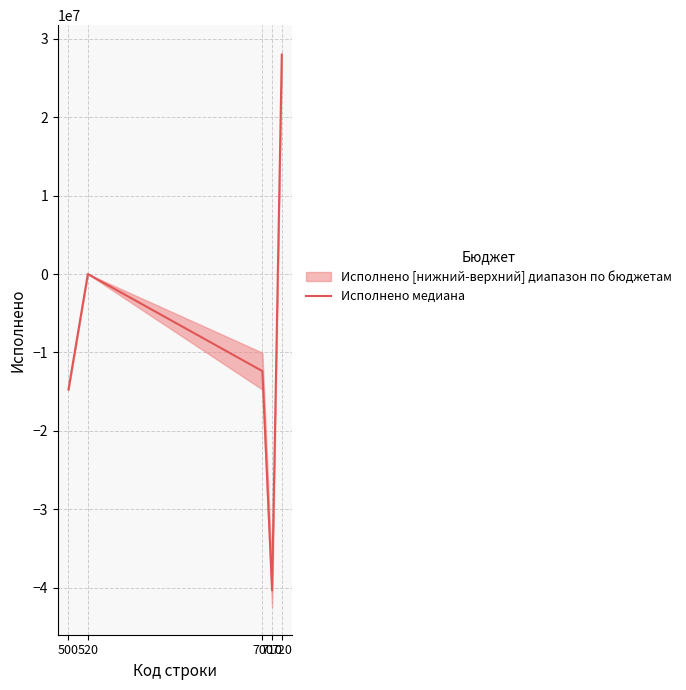

True or false: the data has more than 1 interior local peaks.

False